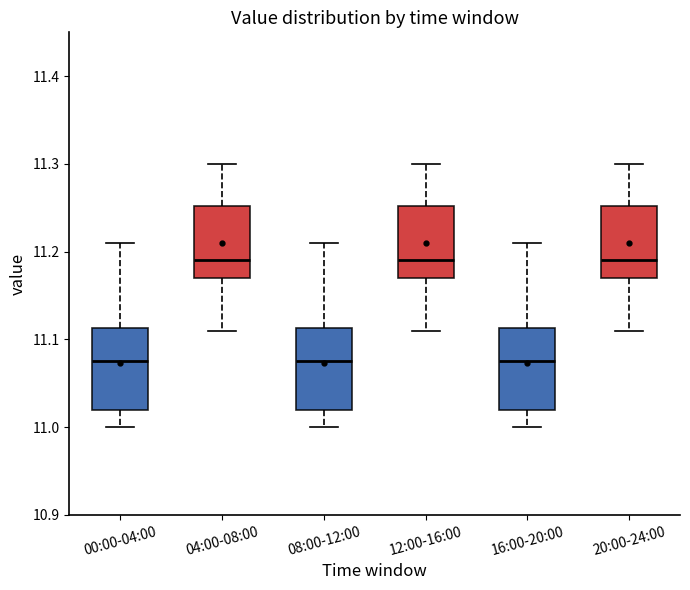

Reading left to right, transcribe this box plot: for each box, give where its median line is, the range the box spans, and where its two whiskers end, as read against the y-axis. The values are not printed on the chart, so give them approximately, as read against the axis.

00:00-04:00: median 11.08, box 11.02 to 11.11, whiskers 11.00 to 11.21
04:00-08:00: median 11.19, box 11.17 to 11.25, whiskers 11.11 to 11.30
08:00-12:00: median 11.08, box 11.02 to 11.11, whiskers 11.00 to 11.21
12:00-16:00: median 11.19, box 11.17 to 11.25, whiskers 11.11 to 11.30
16:00-20:00: median 11.08, box 11.02 to 11.11, whiskers 11.00 to 11.21
20:00-24:00: median 11.19, box 11.17 to 11.25, whiskers 11.11 to 11.30